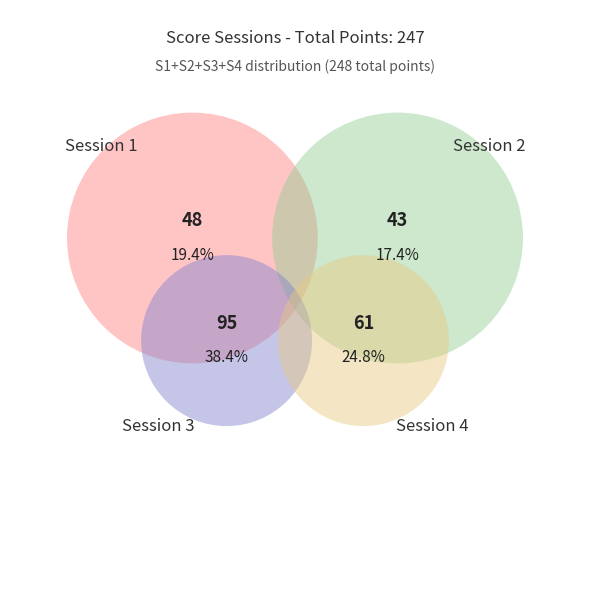

Is there a majority slice in this chart?

No